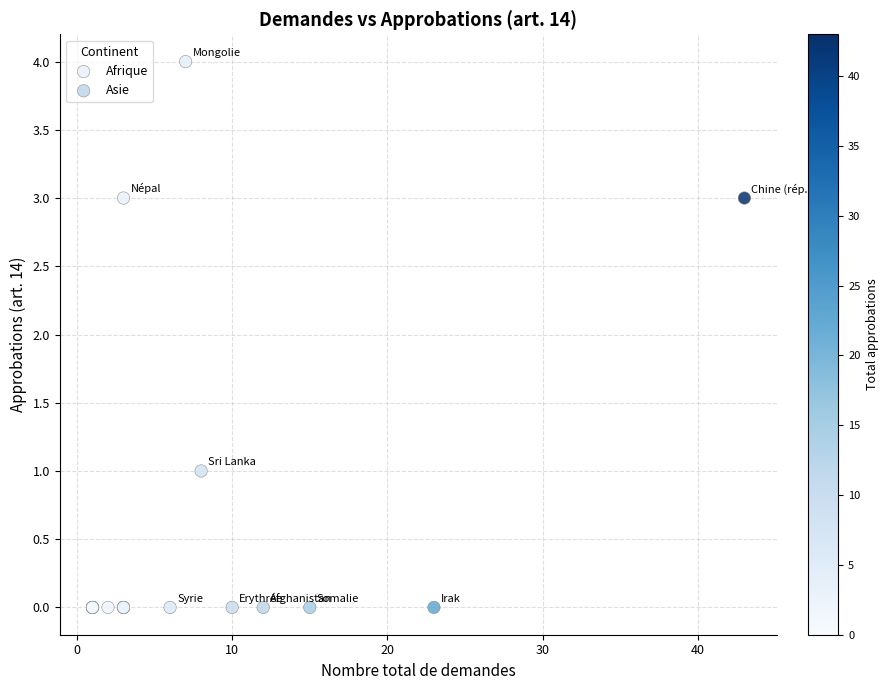

Which series contains the highest Y value?

Asie